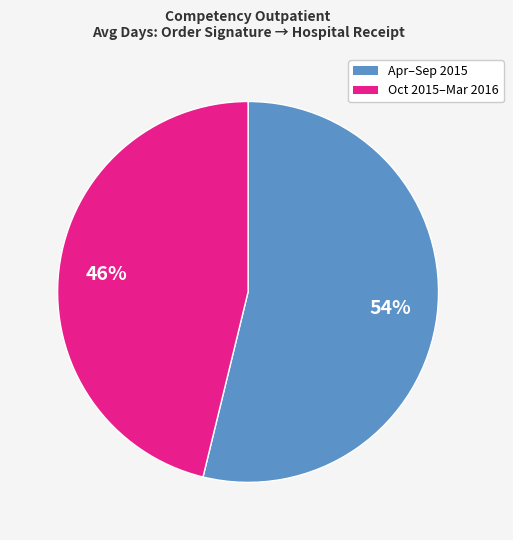

To the nearest percent, what is the average slice percentage?

50%